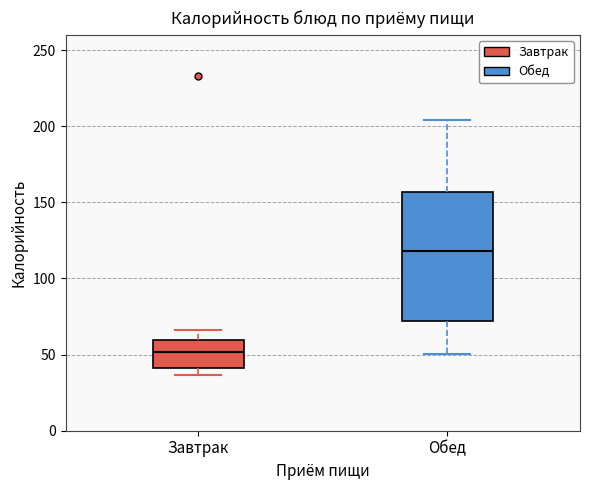

Reading left to right, transcribe this box plot: for each box, give where its median line is, the range the box spans, and where its two whiskers end, as read against the y-axis. The values are not printed on the chart, so give them approximately, as read against the axis.

Завтрак: median 50, box 40 to 60, whiskers 35 to 65
Обед: median 120, box 70 to 155, whiskers 50 to 205